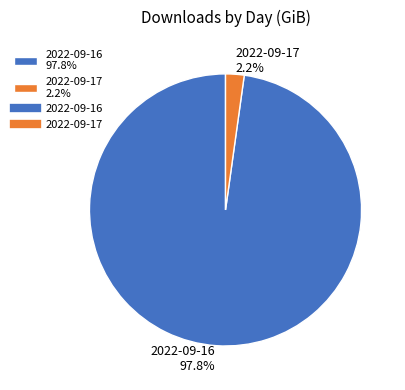

Does 2022-09-16 represent more than half of the total?

Yes